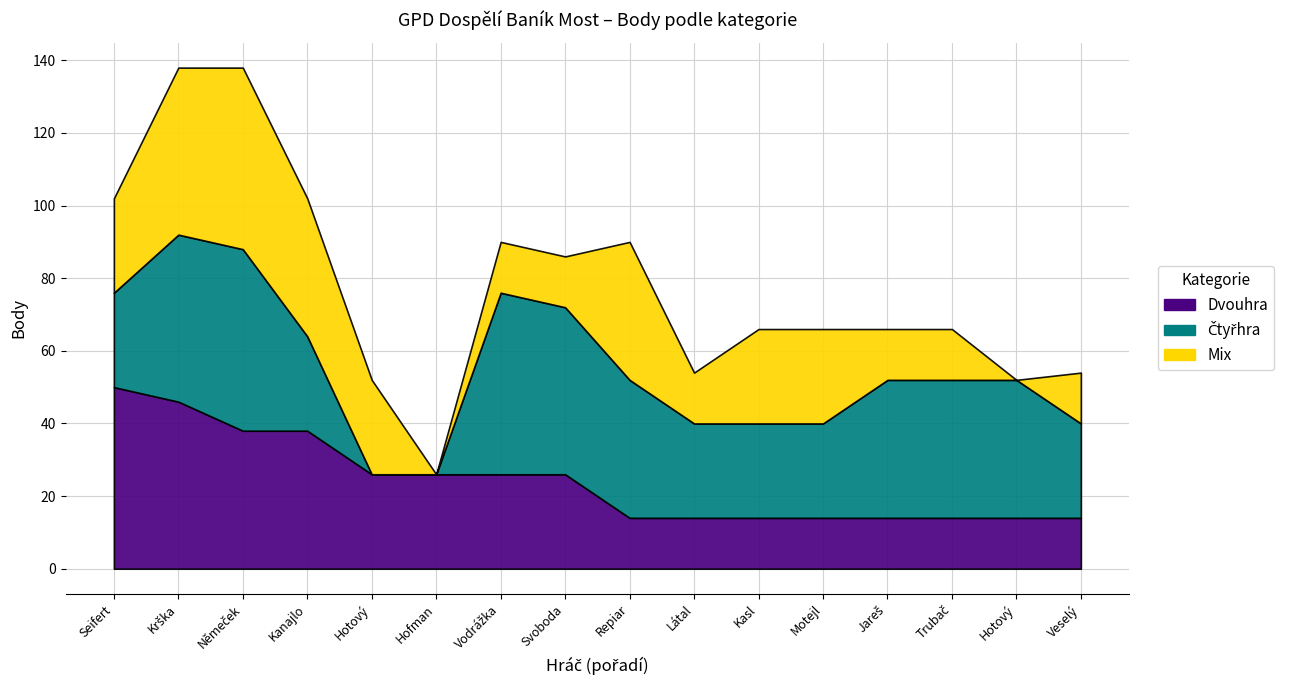

What position from the right is Němeček Miroslav?

14